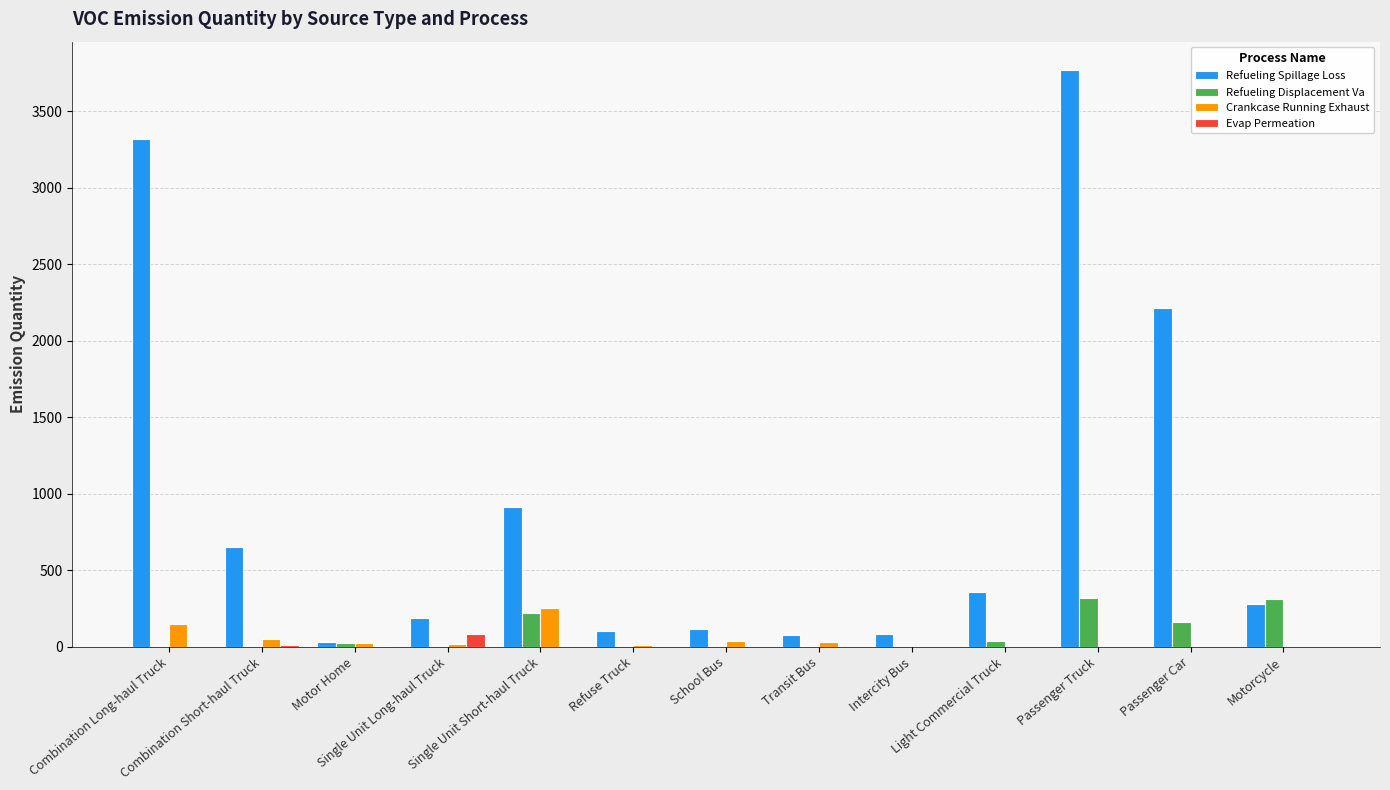

Which series has the largest total across all categories?

Refueling Spillage Loss